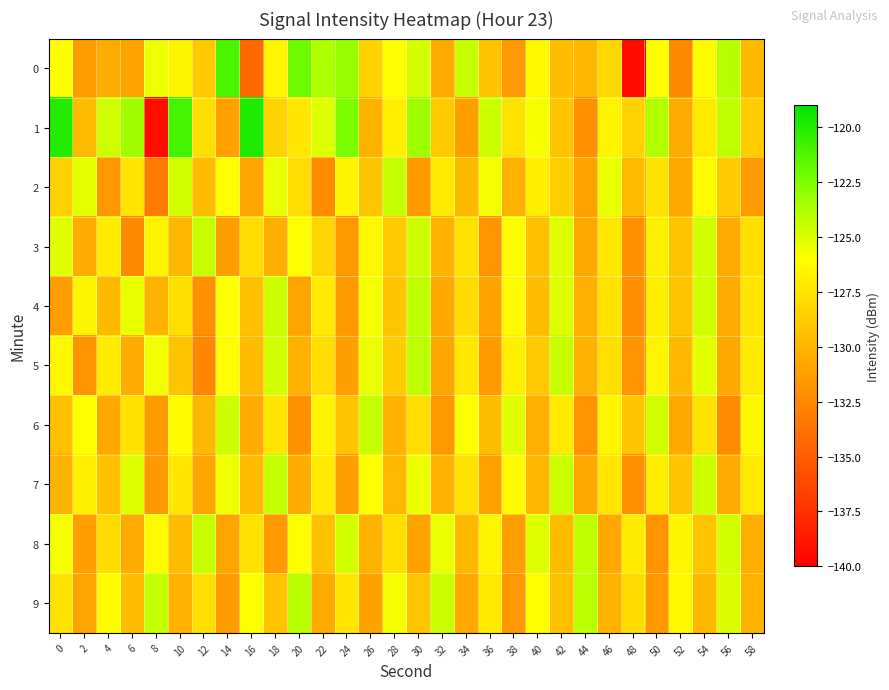

Reading left to right, transcribe all the data shown in this chart.

0: 0=-126.0	2=-131.5	4=-130.5	6=-131.0	8=-125.6	10=-126.5	12=-129.0	14=-121.1	16=-134.3	18=-126.5	20=-122.1	22=-123.8	24=-123.2	26=-128.4	28=-125.9	30=-124.8	32=-130.6	34=-124.6	36=-129.3	38=-131.6	40=-126.4	42=-129.7	44=-129.9	46=-128.1	48=-139.4	50=-126.0	52=-132.4	54=-126.2	56=-124.1	58=-129.8
1: 0=-120.0	2=-129.7	4=-124.7	6=-123.4	8=-139.2	10=-120.9	12=-127.8	14=-131.1	16=-119.8	18=-128.4	20=-127.3	22=-125.1	24=-122.5	26=-130.2	28=-126.8	30=-123.4	32=-128.9	34=-131.2	36=-124.6	38=-127.5	40=-125.8	42=-129.3	44=-132.1	46=-126.7	48=-128.4	50=-123.9	52=-130.5	54=-127.2	56=-124.3	58=-128.7
2: 0=-128.5	2=-125.3	4=-131.7	6=-127.4	8=-133.2	10=-124.8	12=-129.6	14=-126.1	16=-130.9	18=-125.5	20=-127.8	22=-132.3	24=-126.6	26=-129.1	28=-124.4	30=-131.5	32=-127.2	34=-129.8	36=-125.7	38=-130.3	40=-126.9	42=-128.6	44=-131.1	46=-125.4	48=-129.7	50=-127.6	52=-130.8	54=-126.3	56=-128.9	58=-131.4
3: 0=-125.2	2=-130.6	4=-127.1	6=-132.4	8=-126.7	10=-129.9	12=-124.5	14=-131.2	16=-127.8	18=-130.4	20=-125.9	22=-128.3	24=-131.7	26=-126.4	28=-129.0	30=-124.7	32=-130.1	34=-127.5	36=-131.9	38=-126.2	40=-129.5	42=-125.1	44=-130.7	46=-127.3	48=-132.0	50=-126.8	52=-129.2	54=-124.9	56=-130.5	58=-127.7
4: 0=-131.3	2=-126.5	4=-129.8	6=-125.4	8=-130.2	10=-127.7	12=-132.1	14=-126.0	16=-129.4	18=-124.6	20=-130.9	22=-127.2	24=-131.6	26=-125.8	28=-129.1	30=-124.3	32=-130.7	34=-127.9	36=-131.0	38=-126.3	40=-129.6	42=-125.1	44=-130.4	46=-127.6	48=-132.2	50=-126.9	52=-129.3	54=-124.8	56=-130.6	58=-127.4
5: 0=-126.4	2=-131.8	4=-127.2	6=-130.5	8=-125.7	10=-129.2	12=-132.6	14=-126.1	16=-129.7	18=-124.9	20=-130.3	22=-127.8	24=-131.2	26=-125.5	28=-128.8	30=-124.2	32=-130.9	34=-127.3	36=-131.5	38=-126.8	40=-129.0	42=-124.5	44=-130.1	46=-127.7	48=-131.9	50=-126.6	52=-129.8	54=-125.3	56=-130.7	58=-127.1
6: 0=-129.5	2=-125.9	4=-130.8	6=-127.6	8=-131.4	10=-126.2	12=-129.9	14=-124.7	16=-130.6	18=-127.4	20=-132.0	22=-126.7	24=-129.3	26=-124.5	28=-130.1	30=-127.8	32=-131.7	34=-126.0	36=-129.6	38=-125.2	40=-130.4	42=-127.2	44=-131.8	46=-126.5	48=-129.1	50=-124.8	52=-130.7	54=-127.5	56=-132.3	58=-126.4
7: 0=-130.2	2=-126.8	4=-129.4	6=-125.1	8=-131.6	10=-127.3	12=-130.9	14=-125.6	16=-129.7	18=-124.4	20=-130.5	22=-127.1	24=-131.3	26=-126.0	28=-129.8	30=-125.5	32=-130.2	34=-127.6	36=-131.1	38=-126.3	40=-129.9	42=-124.6	44=-130.7	46=-127.4	48=-132.1	50=-126.9	52=-129.2	54=-124.7	56=-130.6	58=-127.2
8: 0=-125.8	2=-131.2	4=-127.9	6=-130.5	8=-126.3	10=-129.7	12=-124.5	14=-130.9	16=-127.6	18=-131.5	20=-126.0	22=-129.4	24=-124.8	26=-130.2	28=-127.7	30=-131.0	32=-125.4	34=-129.8	36=-126.6	38=-131.3	40=-125.1	42=-129.6	44=-124.3	46=-130.7	48=-127.2	50=-131.8	52=-126.5	54=-129.1	56=-124.9	58=-130.4
9: 0=-127.5	2=-130.9	4=-126.2	6=-129.6	8=-124.4	10=-130.1	12=-127.7	14=-131.4	16=-125.9	18=-129.3	20=-124.1	22=-130.6	24=-127.4	26=-131.0	28=-125.7	30=-129.1	32=-124.6	34=-130.8	36=-127.2	38=-131.6	40=-126.1	42=-129.5	44=-124.2	46=-130.3	48=-127.9	50=-131.7	52=-126.4	54=-129.8	56=-125.0	58=-130.2